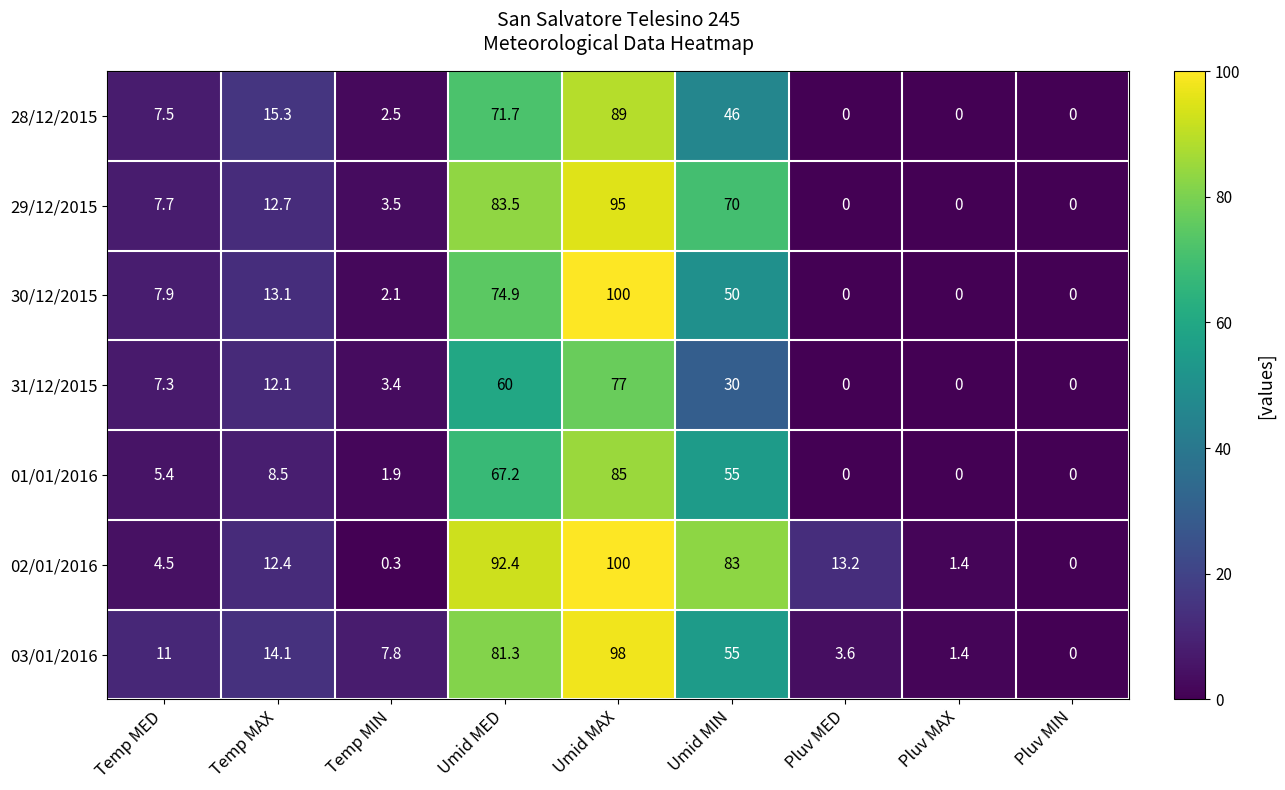

At which category does the chart reach its peak across all series?

Umid MAX